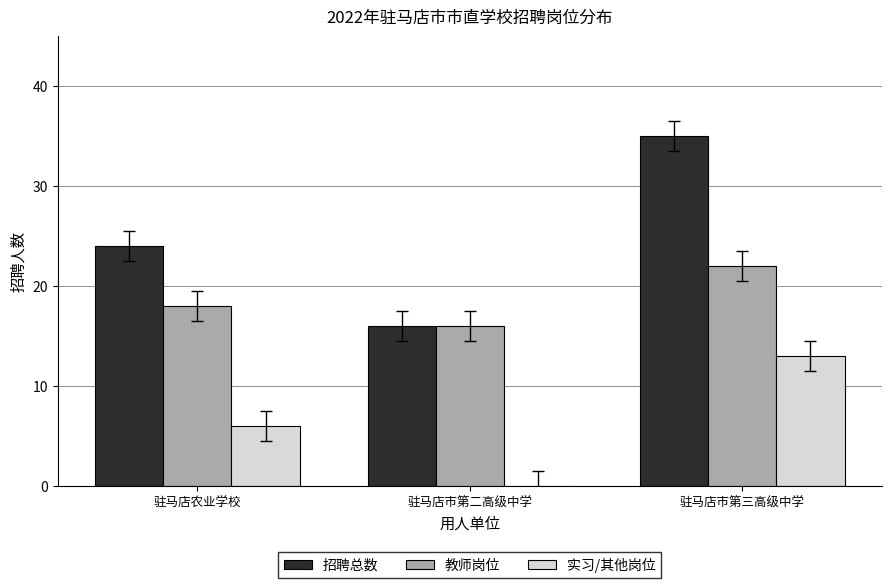

What value does the 实习/其他岗位 series have at 驻马店农业学校, to the nearest 10?

10